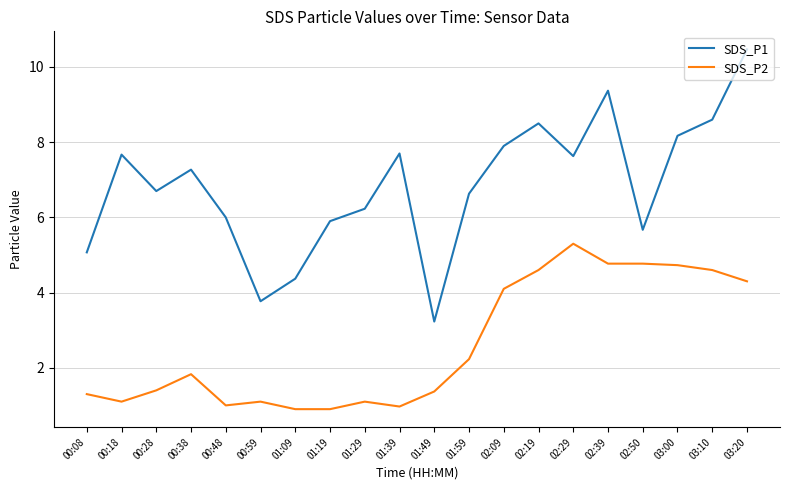

What is the greatest value displayed?

10.5